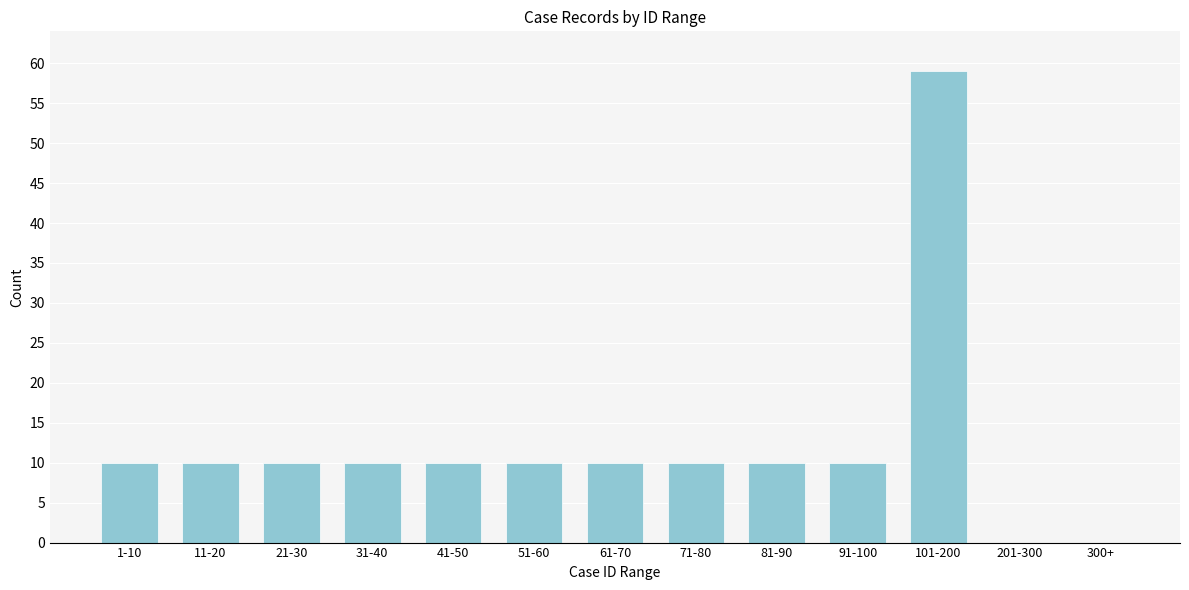

Reading left to right, what are all the values shown in this chart?

1-10=10	11-20=10	21-30=10	31-40=10	41-50=10	51-60=10	61-70=10	71-80=10	81-90=10	91-100=10	101-200=59	201-300=0	300+=0